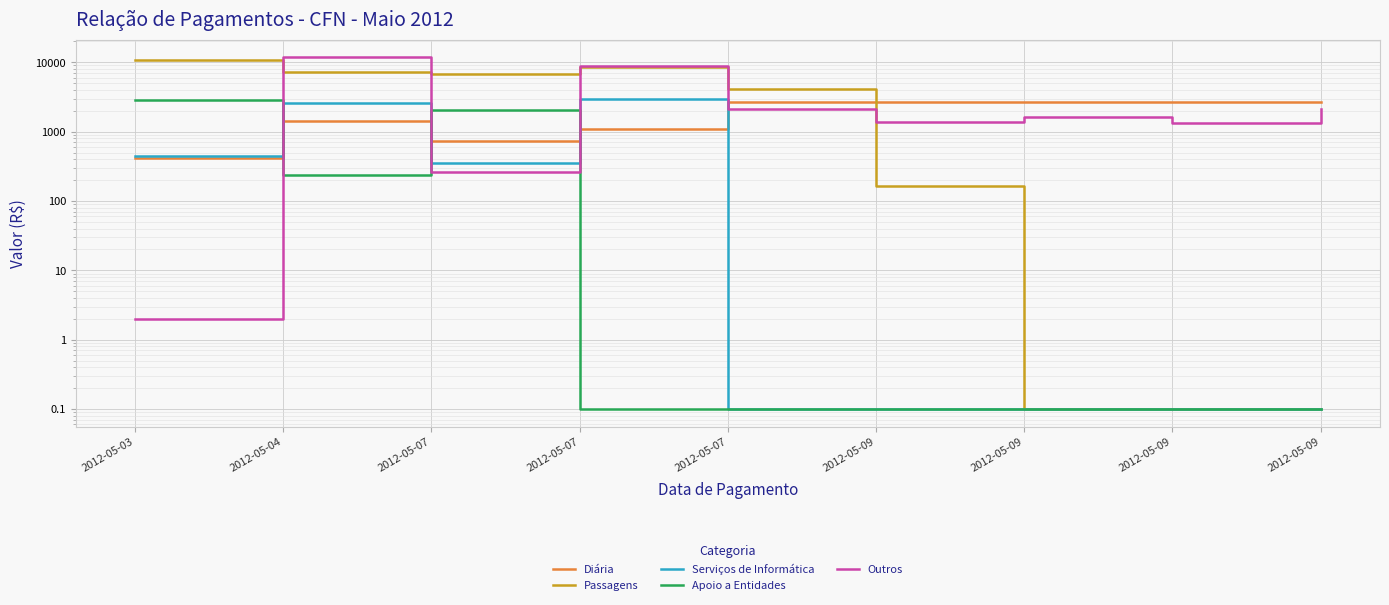

Between 2012-05-09 and 2012-05-09, which is larger?

2012-05-09